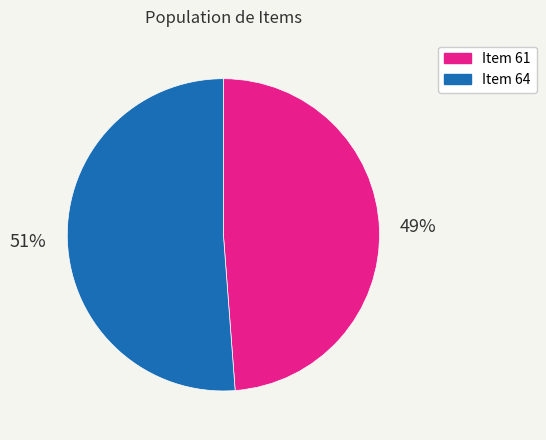

Approximately how many times larger is the value at Item 61 compared to Item 64?

1.0